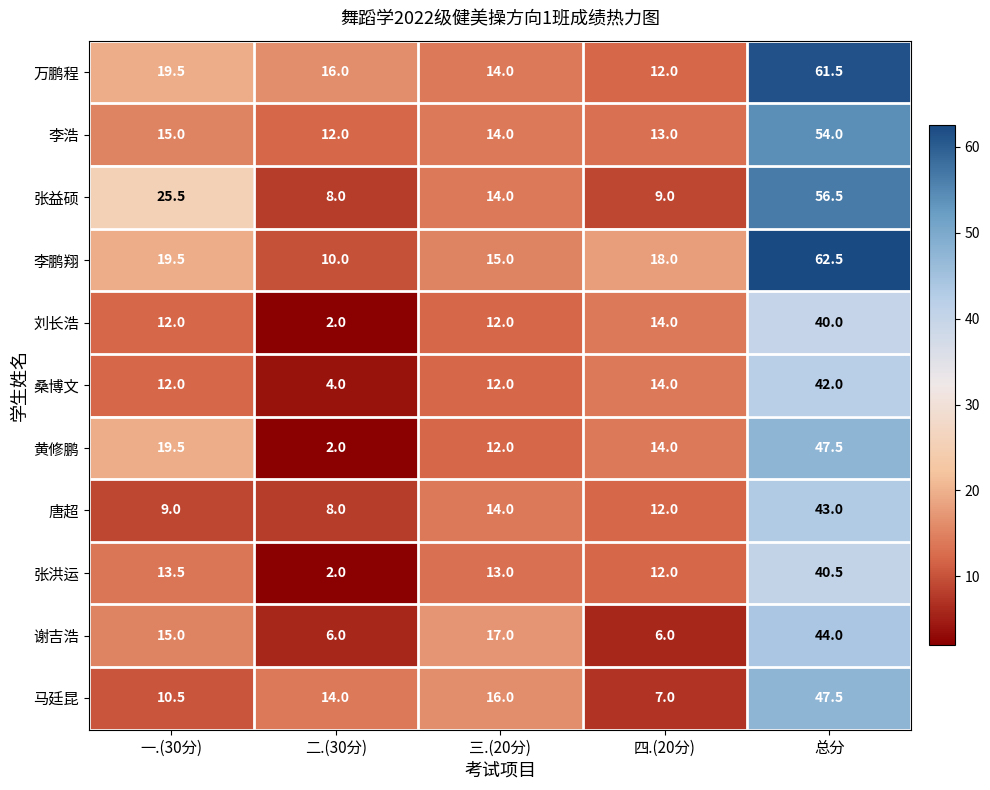

Read the 万鹏程 value at 四.(20分).

12.0